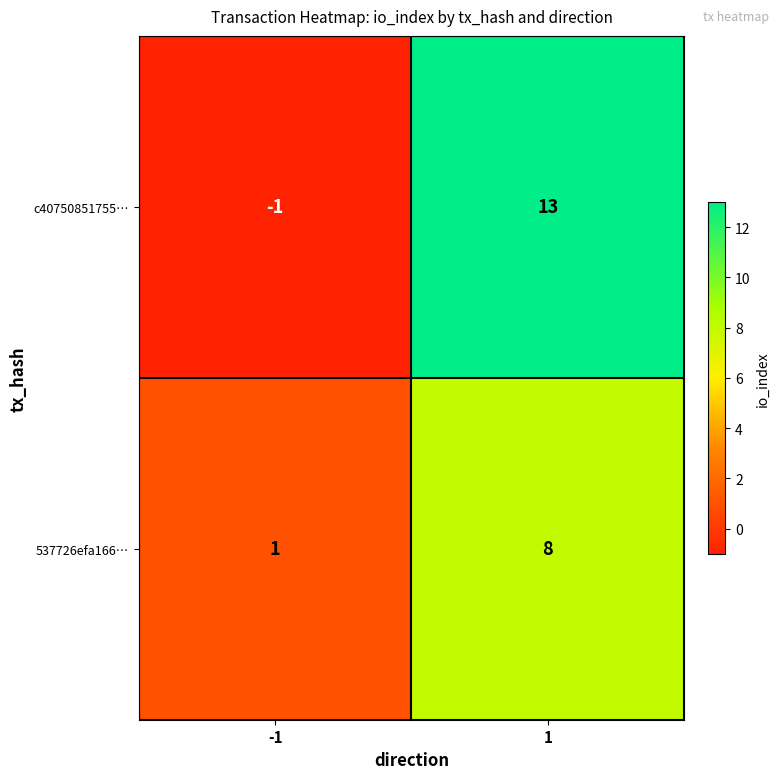

Reading left to right, list all the values displayed in this chart.

c40750851755…: -1=-1	1=13
537726efa166…: -1=1	1=8